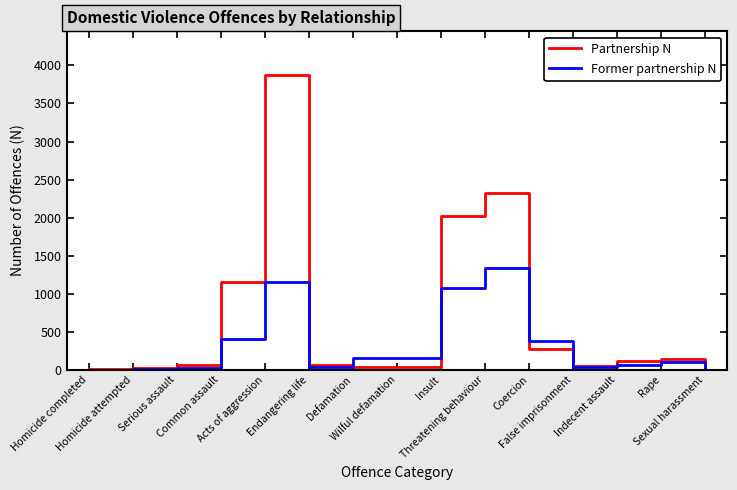

True or false: Former partnership N has a value of 1076 at Insult.

True